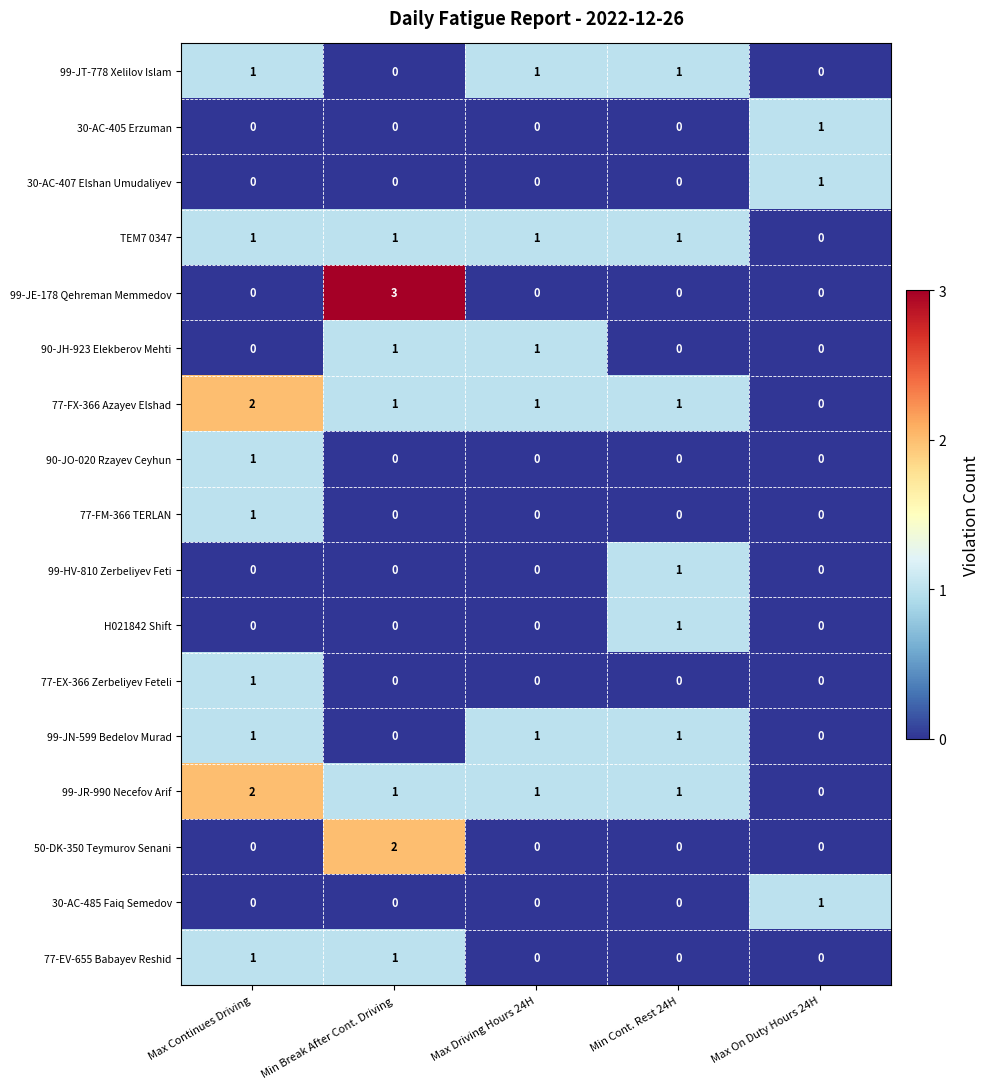

How many values in the TEM7 0347 series are below 1?

1